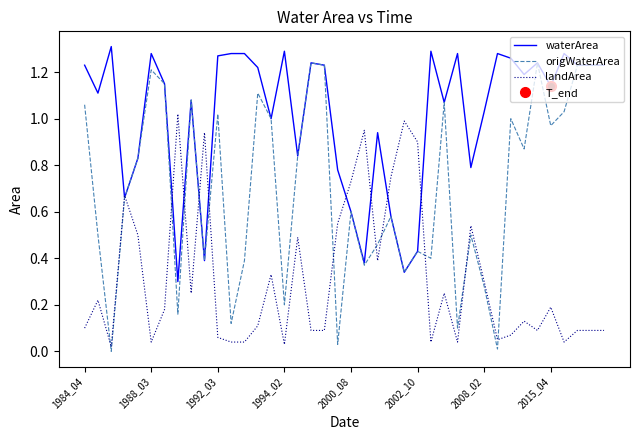

The value of waterArea at 2008_02 is 1.4. True or false?

False